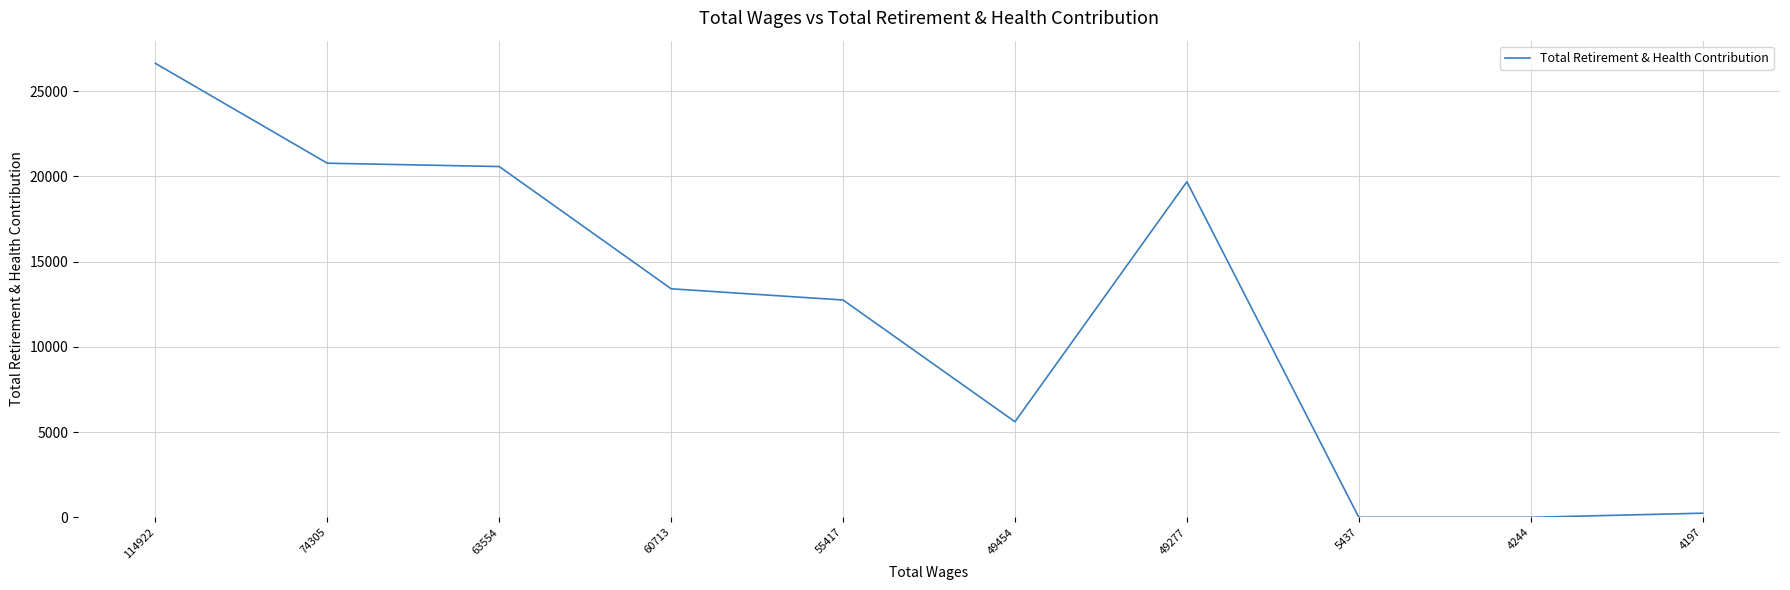

At which category does the chart reach its peak across all series?

114922